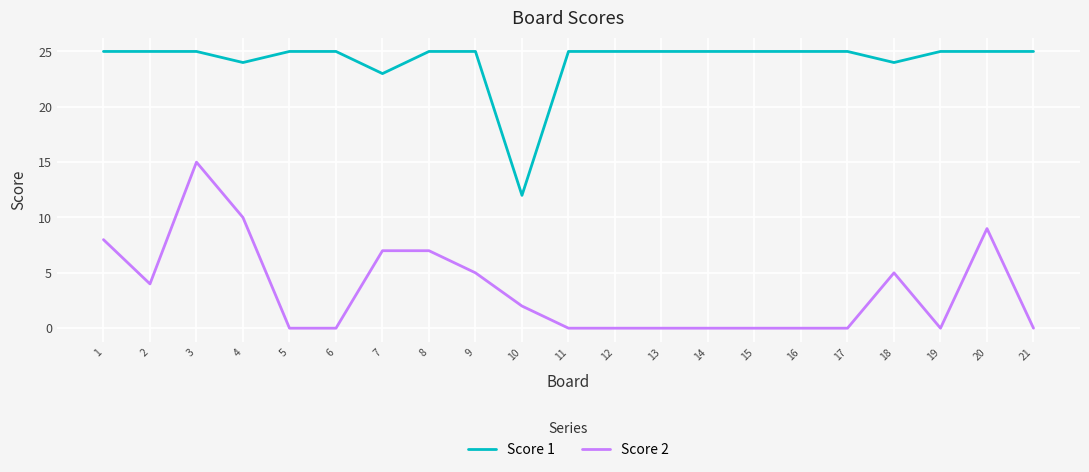

What is the maximum value shown in the chart?

25